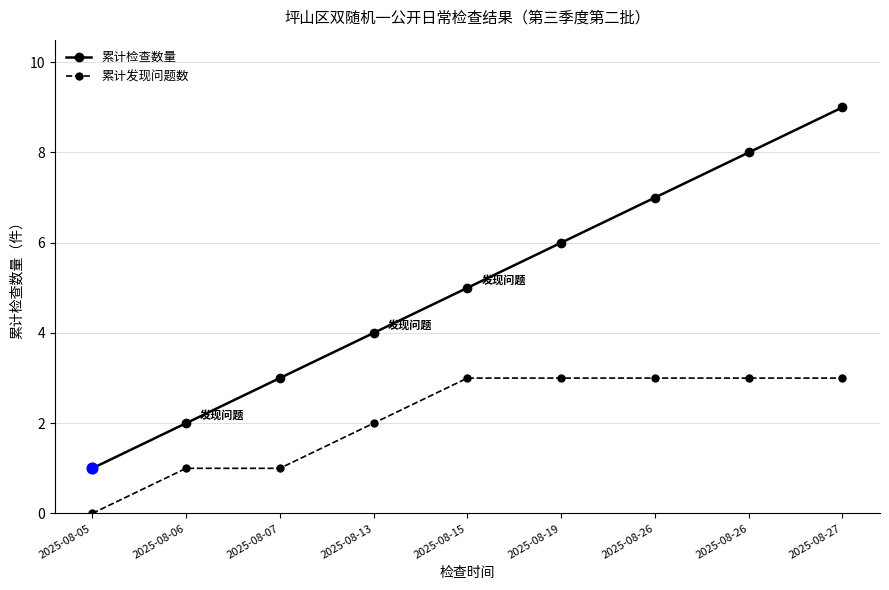

Which series has the largest total across all categories?

累计检查数量